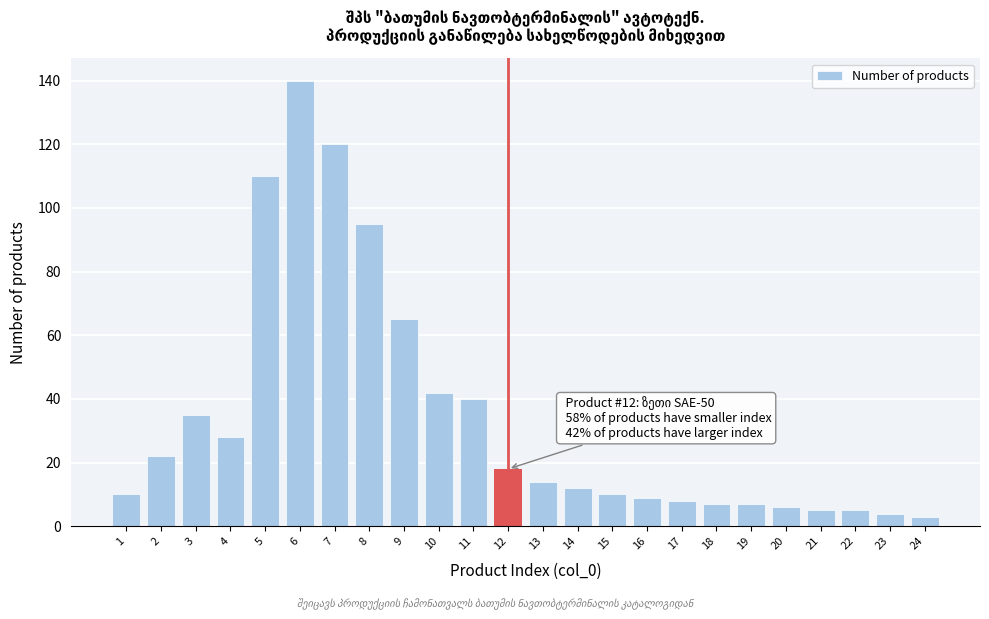

Reading right to left, transcribe all the data shown in this chart.

3	4	5	5	6	7	7	8	9	10	12	14	18	40	42	65	95	120	140	110	28	35	22	10